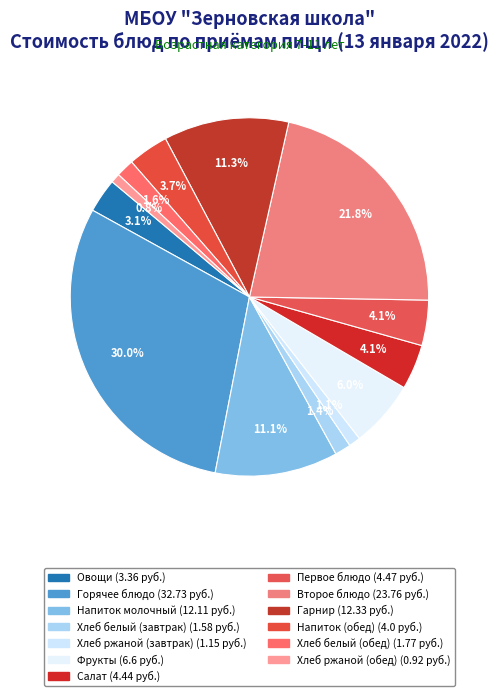

Count the number of slices in the pie.

13